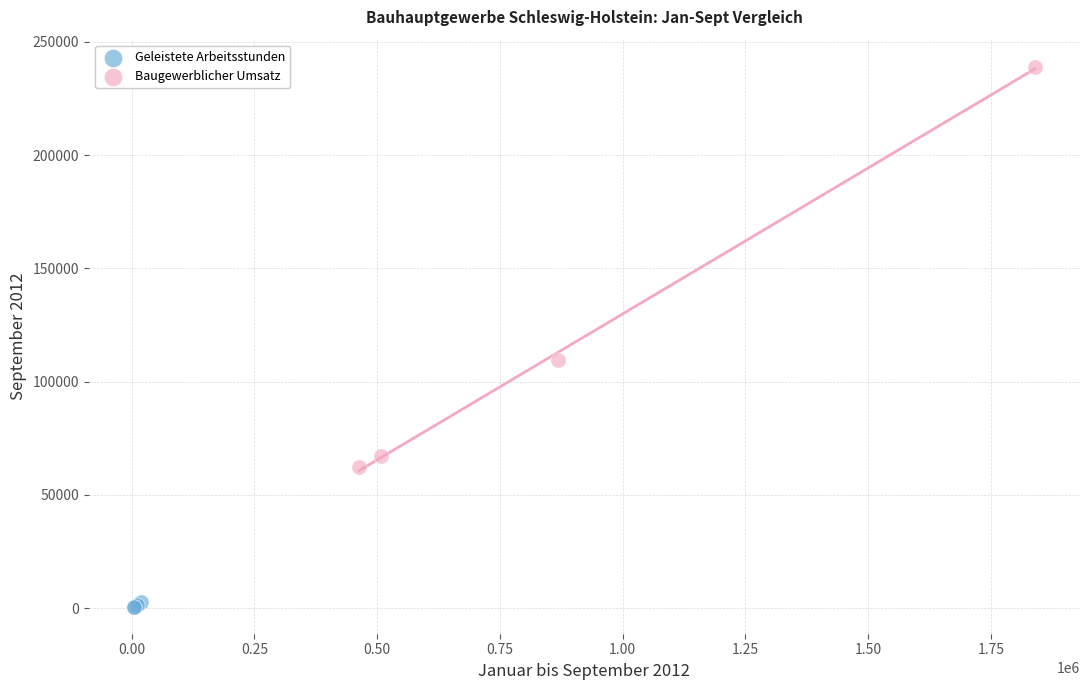

Which series has the widest spread of Y values?

Baugewerblicher Umsatz